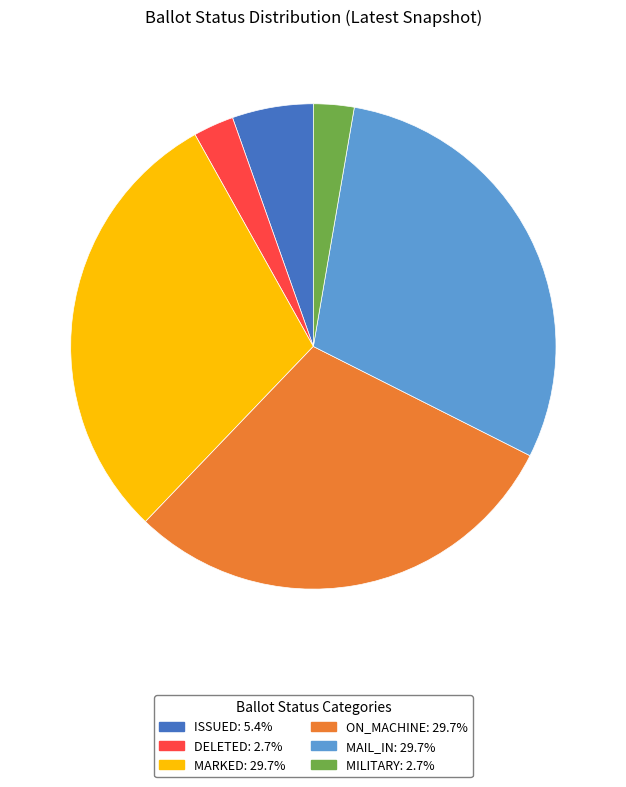

Is there a majority slice in this chart?

No